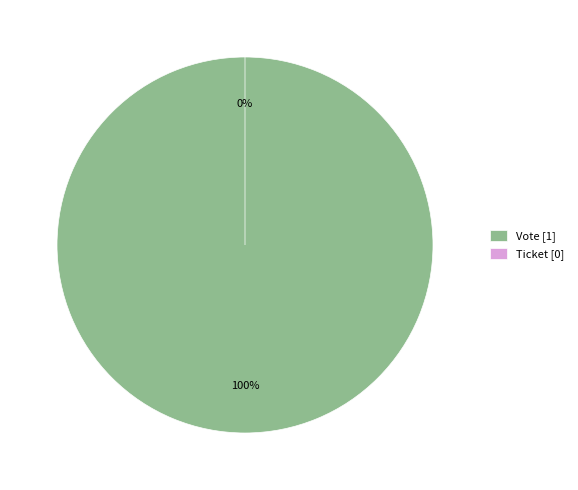

What percentage do Ticket and Vote together represent?

100.0%